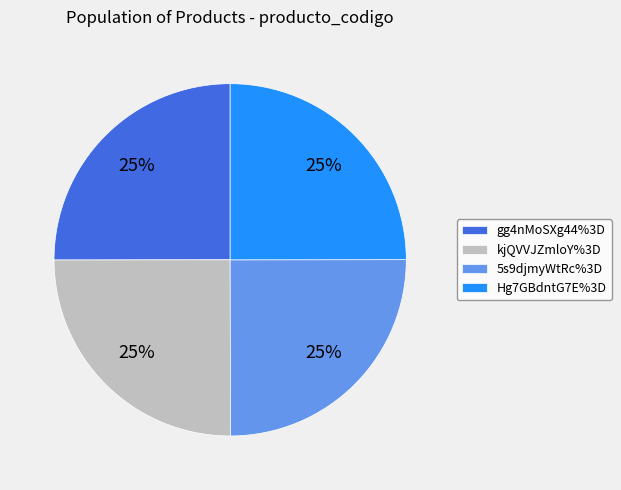

What is the ratio of the value at 5s9djmyWtRc%3D to the value at kjQVVJZmloY%3D?

1.0